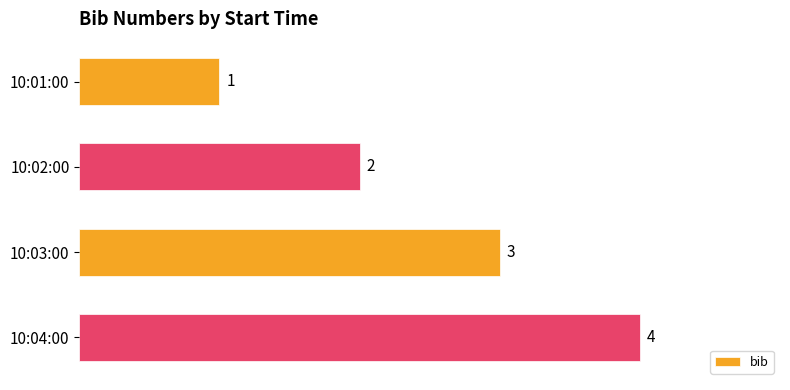

List the labels in order of value, smallest first.

10:01:00, 10:02:00, 10:03:00, 10:04:00